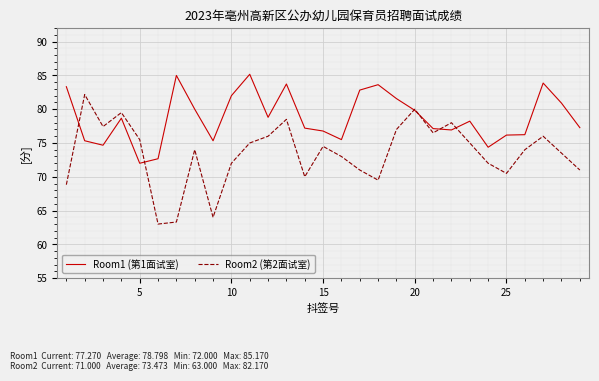

At how many categories does at least one series exceed 63?

29